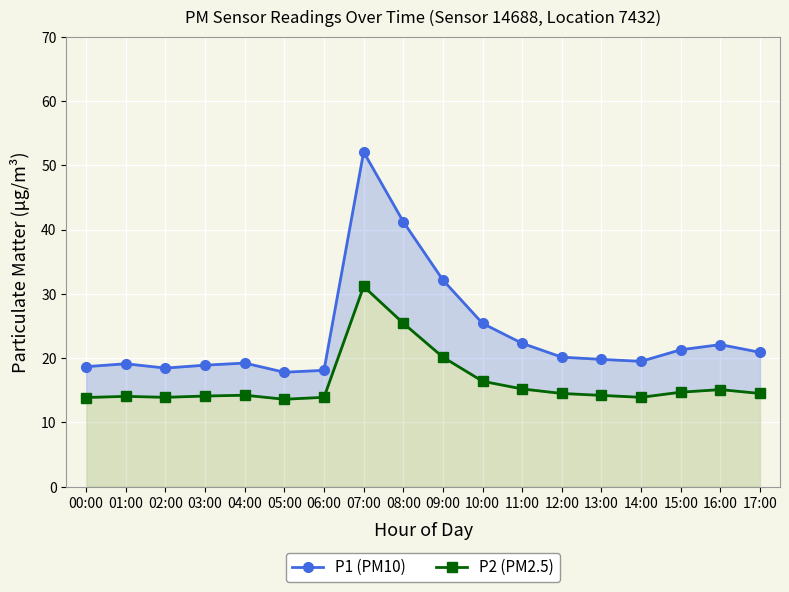

Count the number of data series in this chart.

2